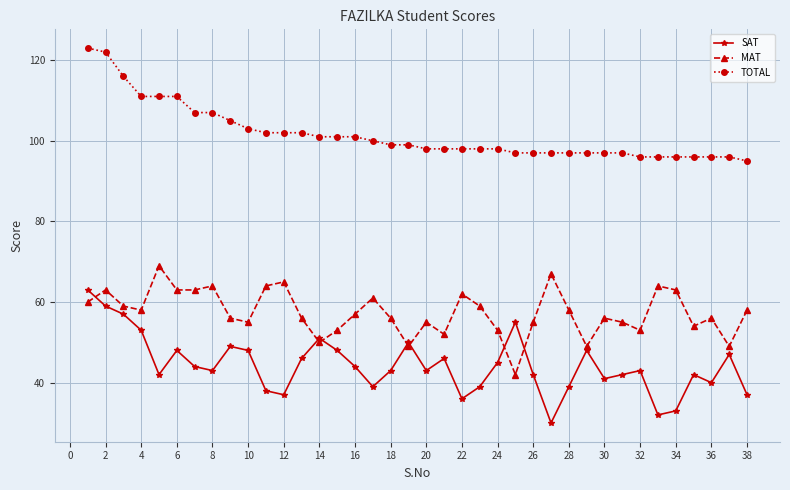

What is the difference between the second highest and second lowest values in the TOTAL series?

26